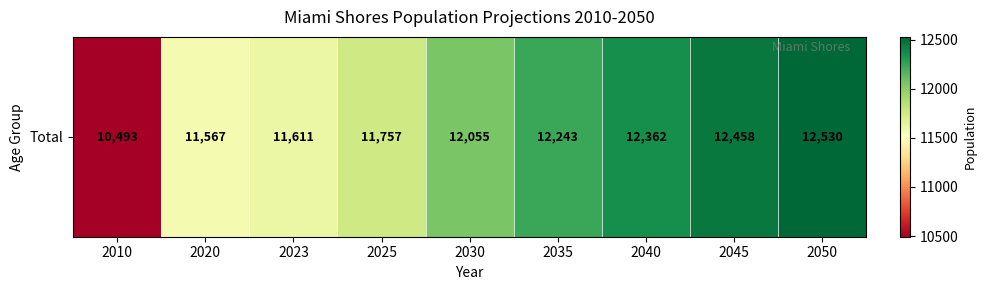

True or false: the data shows 19929 at 2023.

False